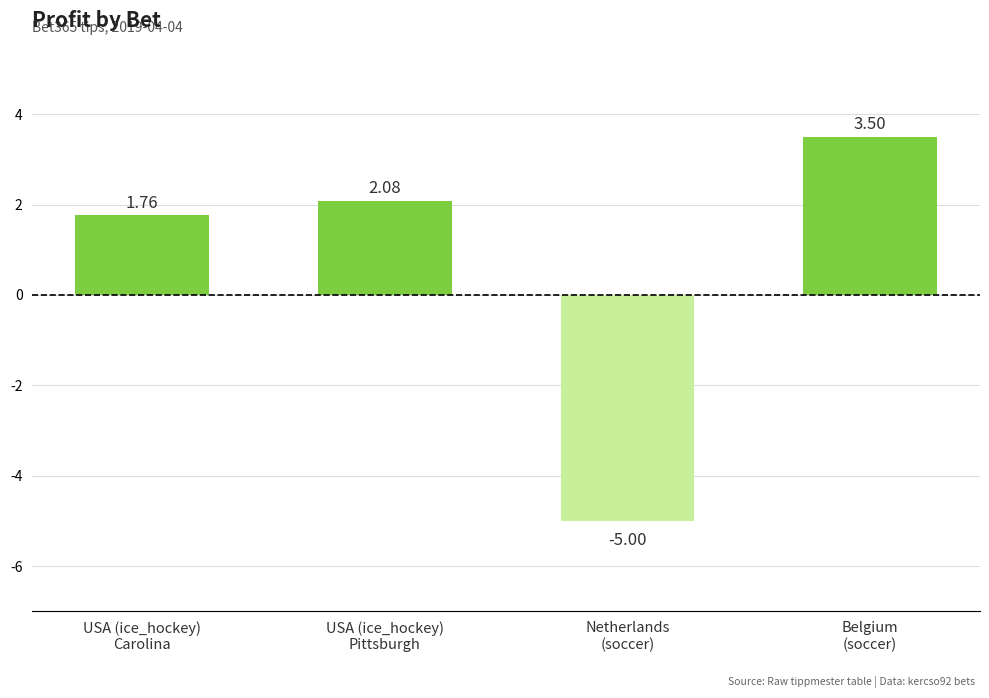

What is the change in value from USA (ice_hockey)
Pittsburgh to Netherlands
(soccer)?

-7.1